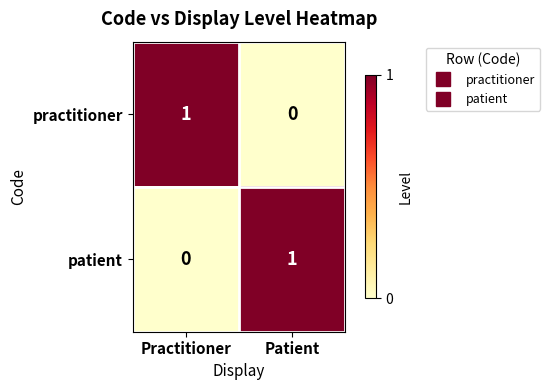

Is the value of practitioner at Practitioner greater than the value of patient at Practitioner?

Yes